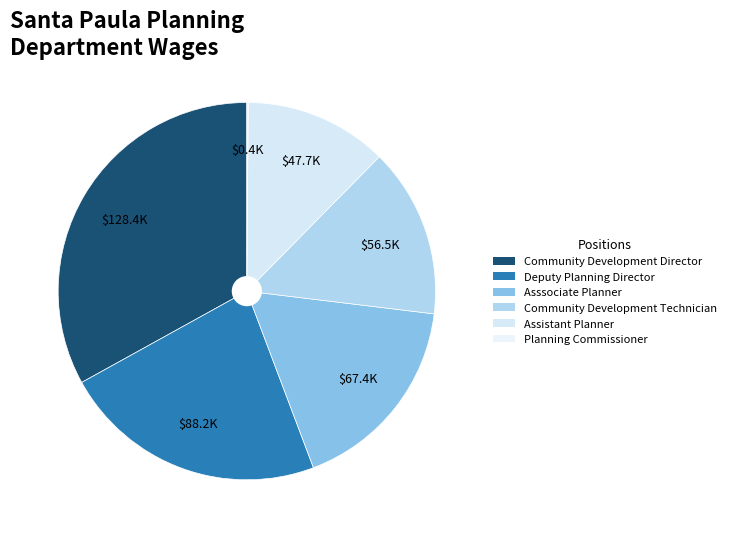

Count the number of slices in the pie.

6